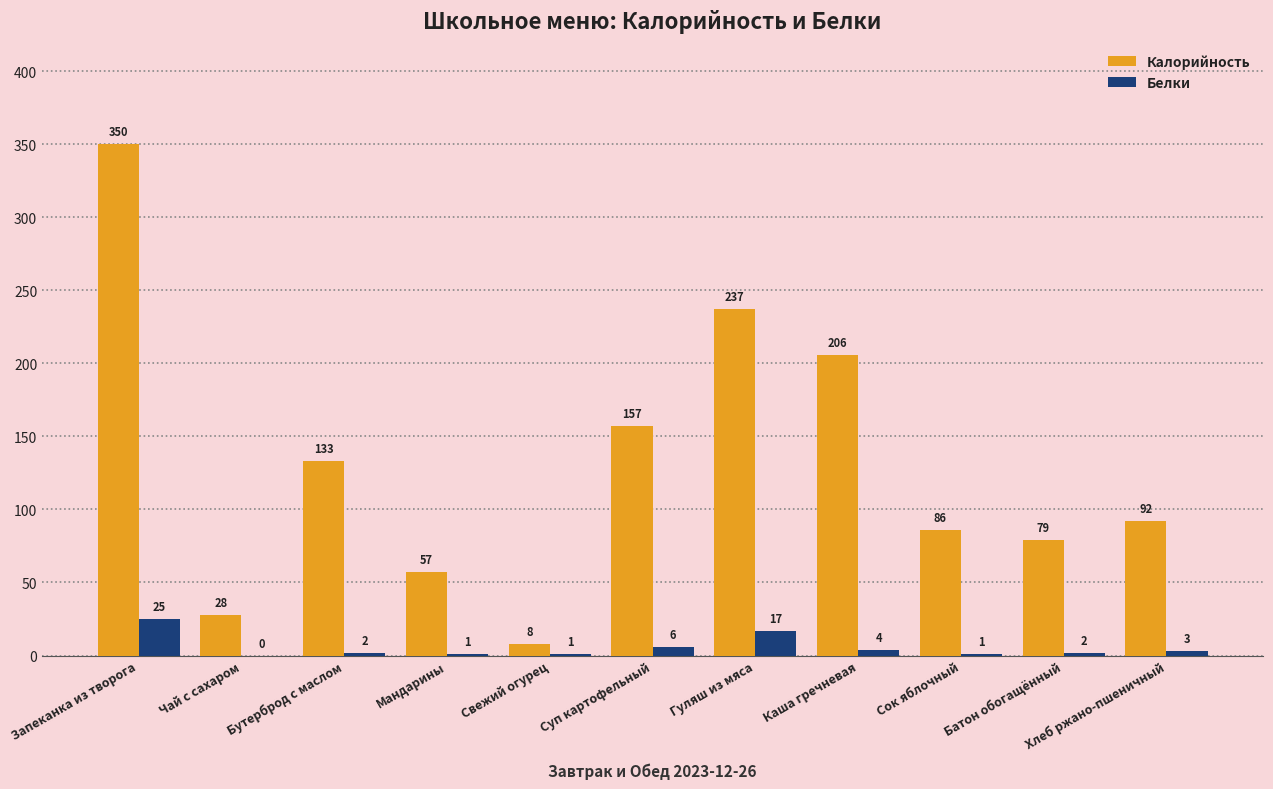

Are the bars grouped side by side (vs. stacked)?

Yes